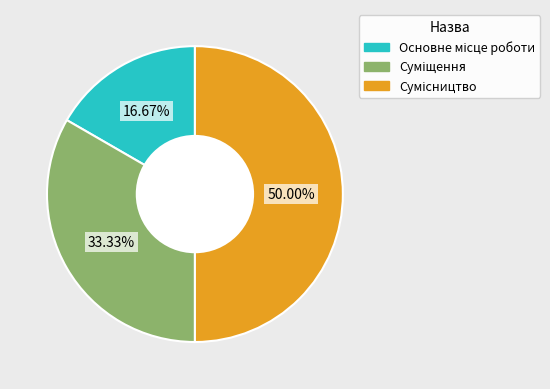

What percentage is the Сумісництво slice, to the nearest percent?

50%